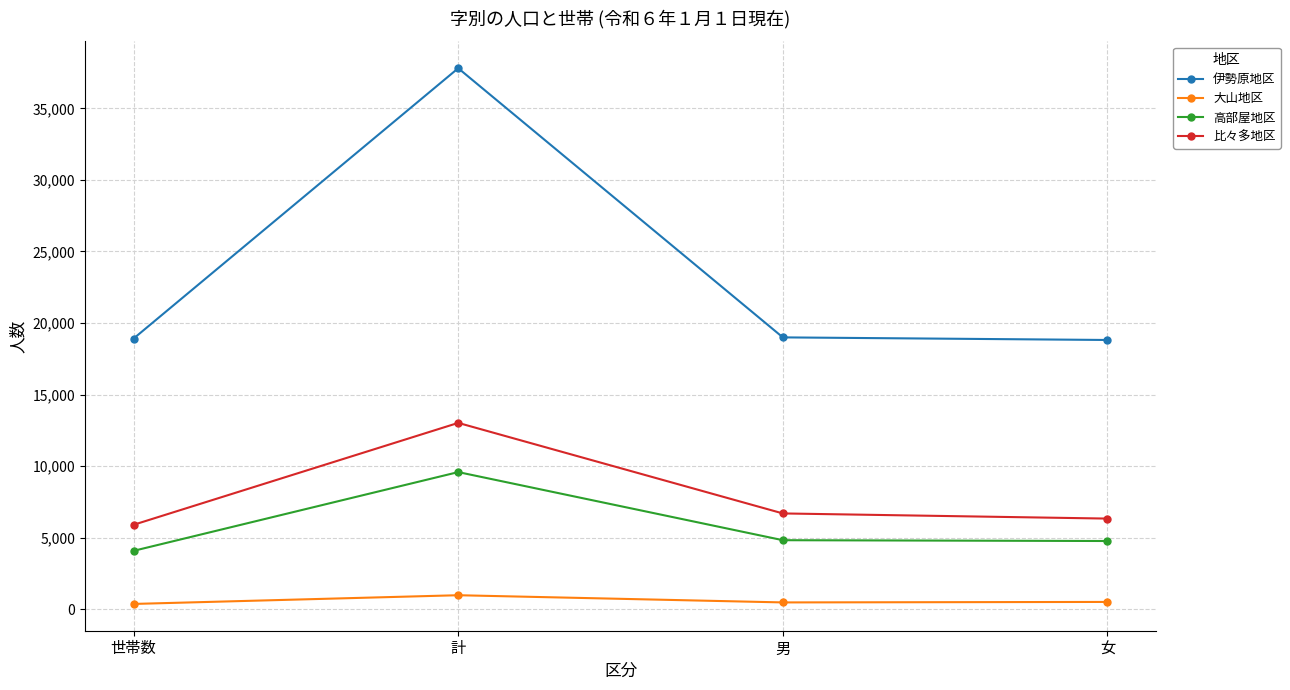

True or false: 伊勢原地区 and 高部屋地区 intersect in this chart.

False